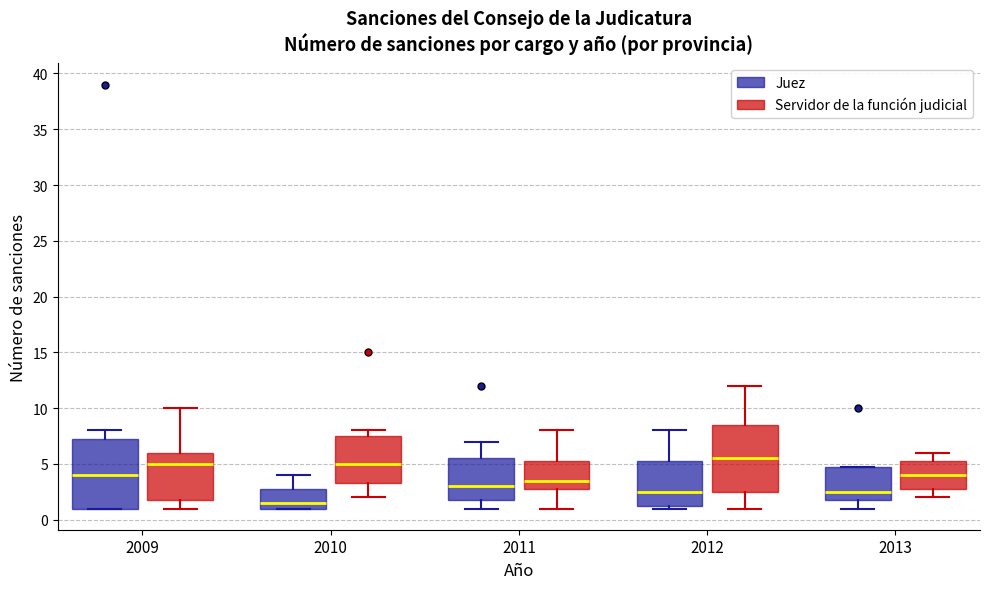

Which box has the highest median line?

2012 (Servidor de la función judicial)